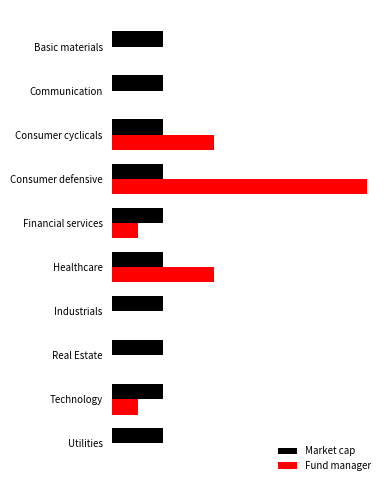

What position from the left is 0.0?

1